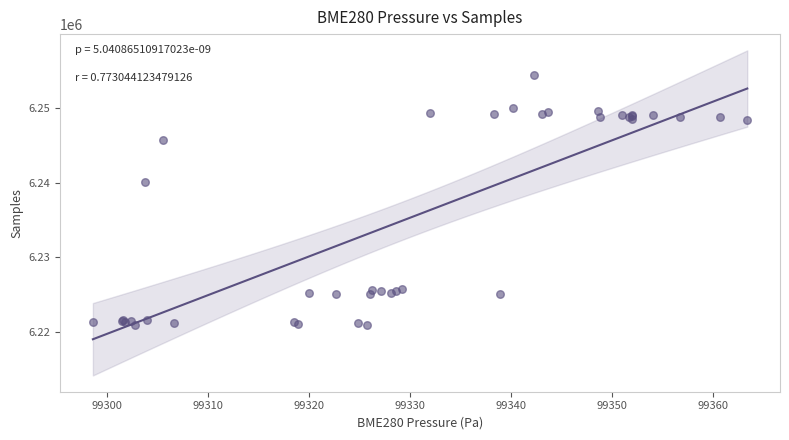

What Y value in the scatter plot is closest to 6237643?

6240137